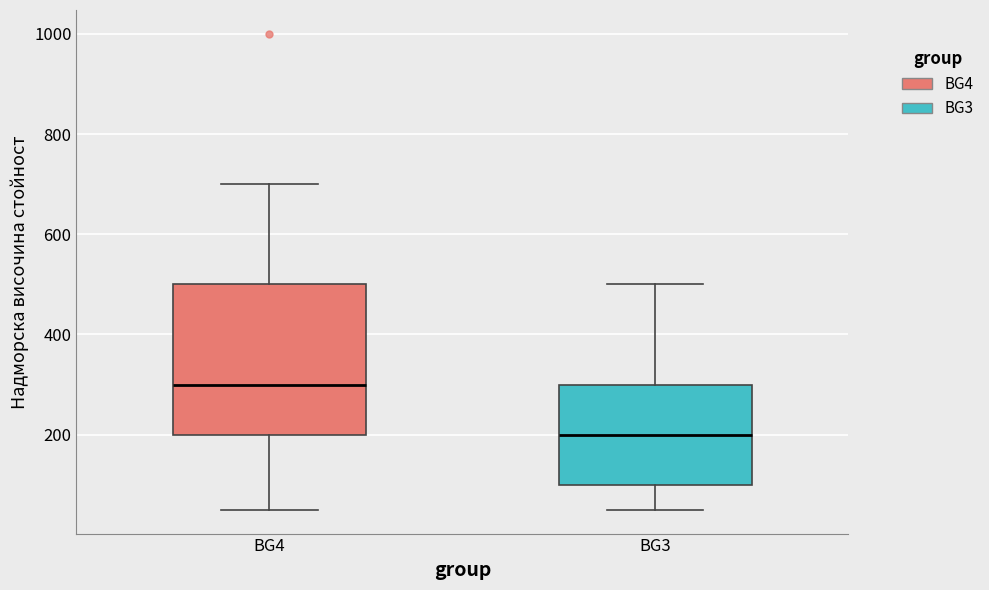

Which box's median line is the lowest?

BG3